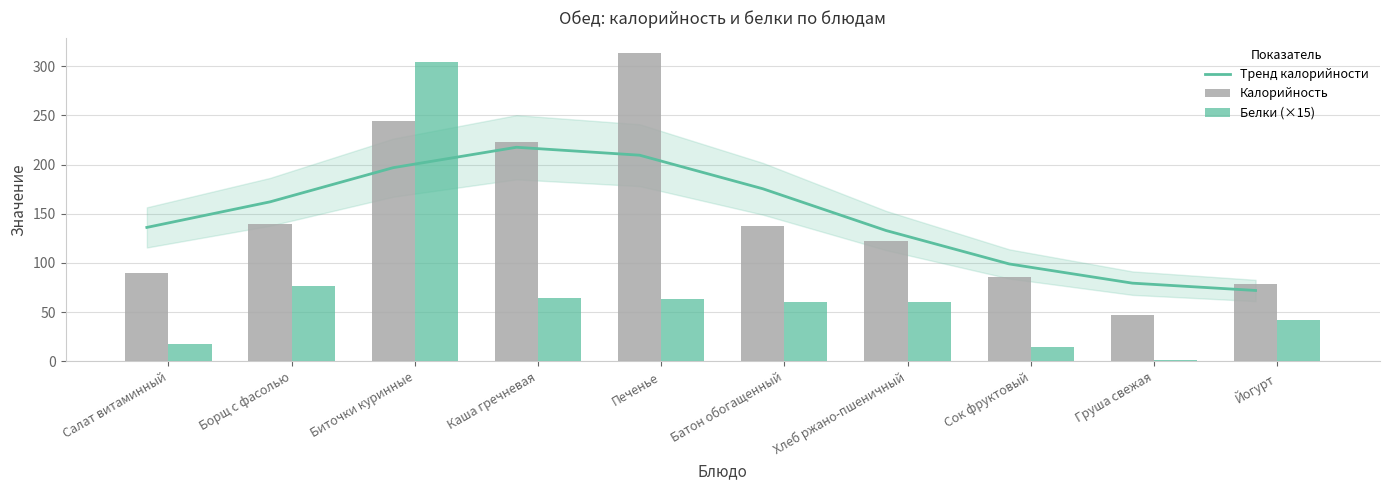

What is the label of the 8th bar from the right?

Биточки куринные